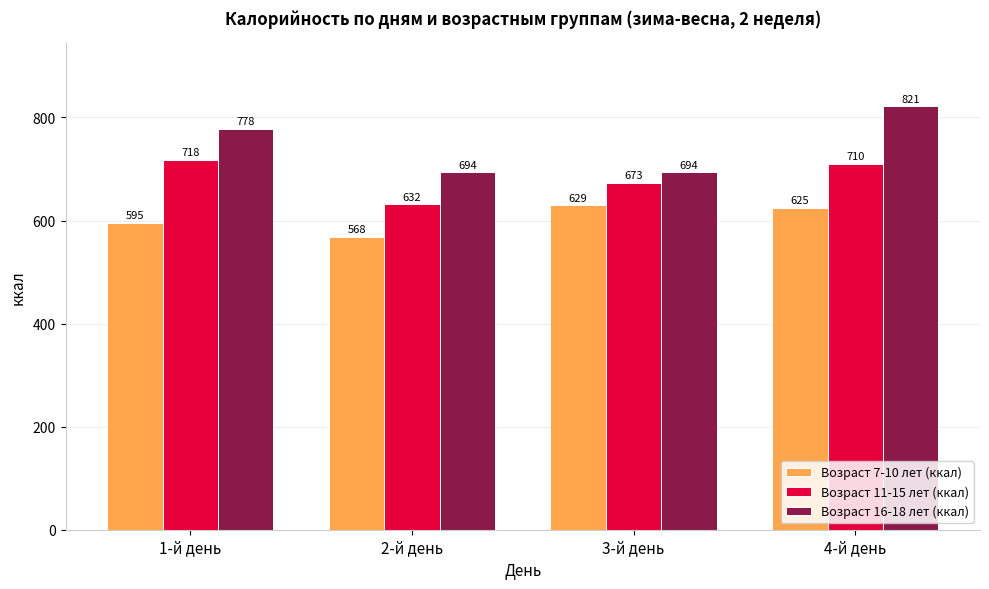

At how many categories does at least one series exceed 646?

4